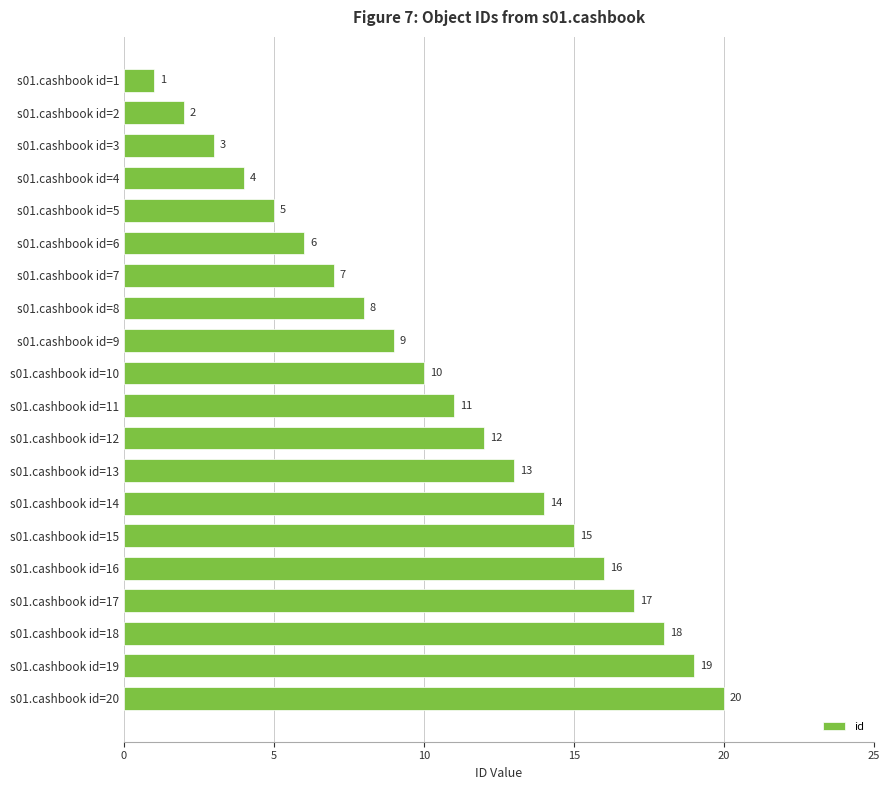

What is the change in value from s01.cashbook id=6 to s01.cashbook id=17?

+11